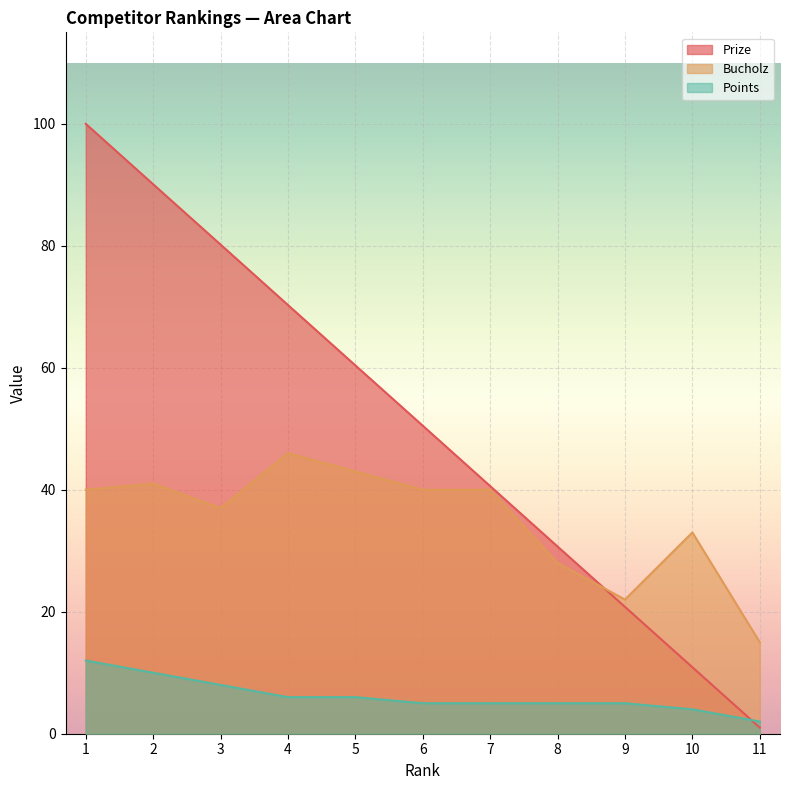

How many values in the Prize series are below 50?

5